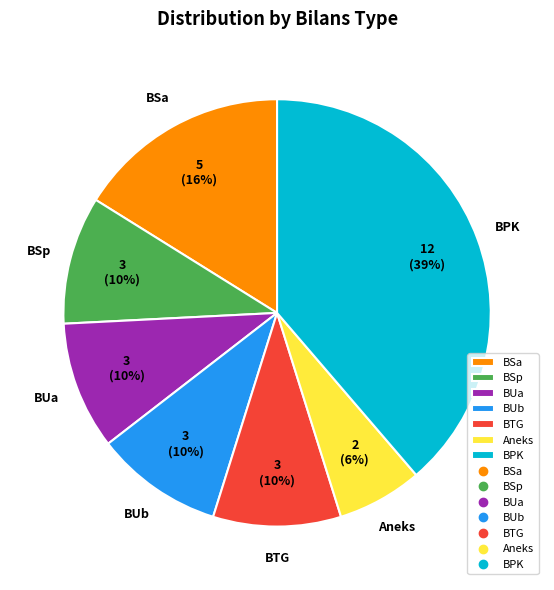

Is there any slice that represents more than half of the pie?

No